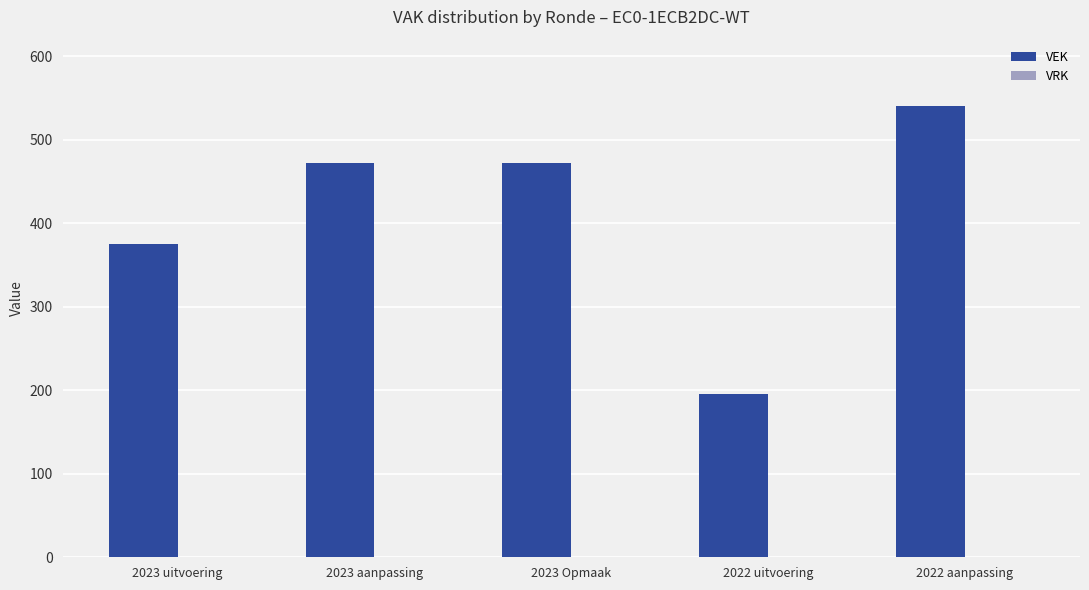

What is the label of the 5th bar from the left?

2022 aanpassing